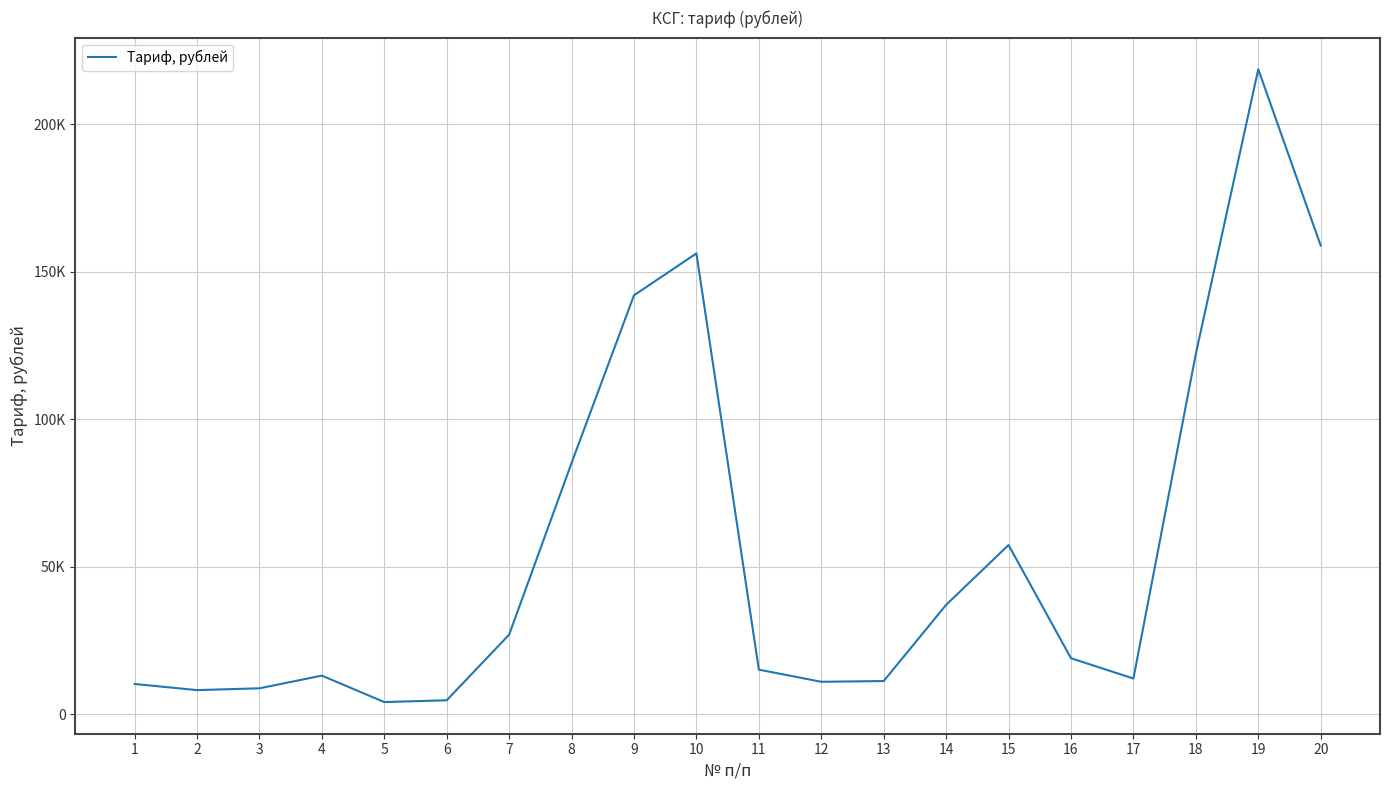

At which category does the chart reach its peak across all series?

19